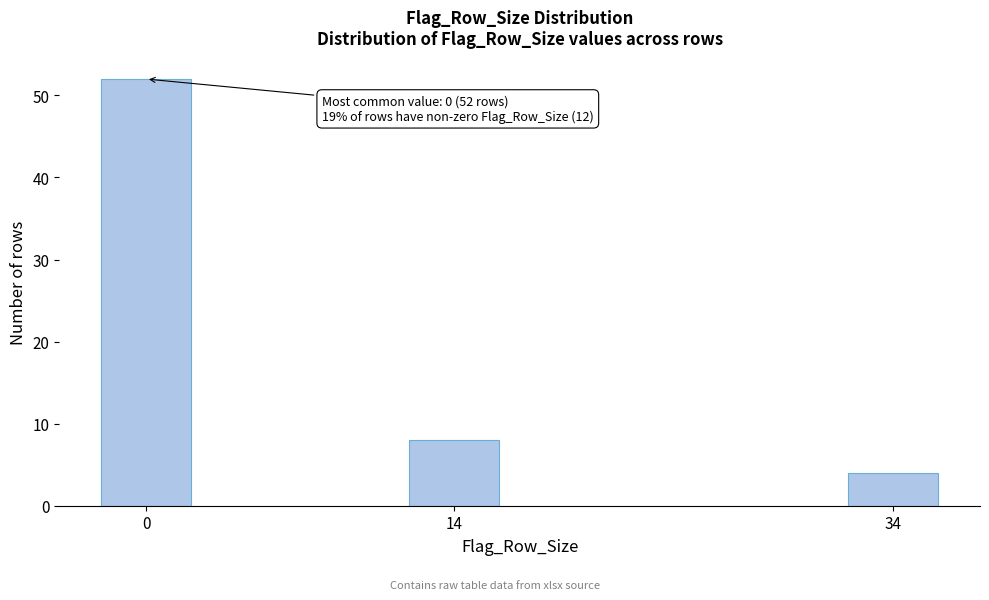

Reading left to right, what are all the values shown in this chart?

0=52	14=8	34=4